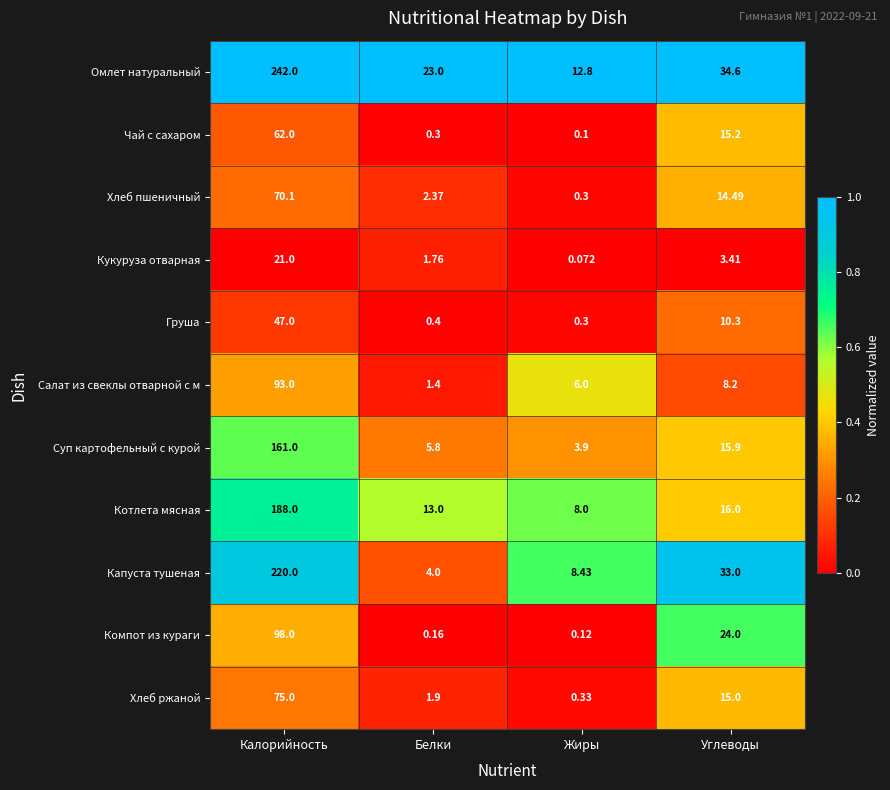

Count the number of data series in this chart.

11